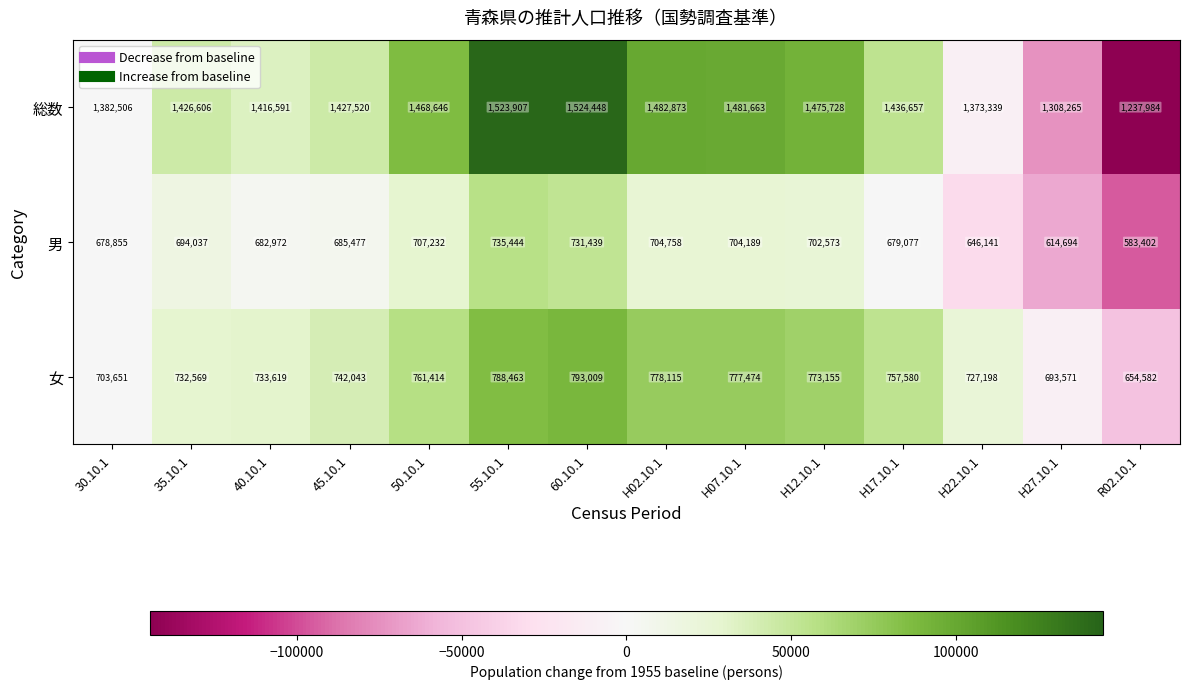

At which category is the sum across all series the highest?

60.10.1